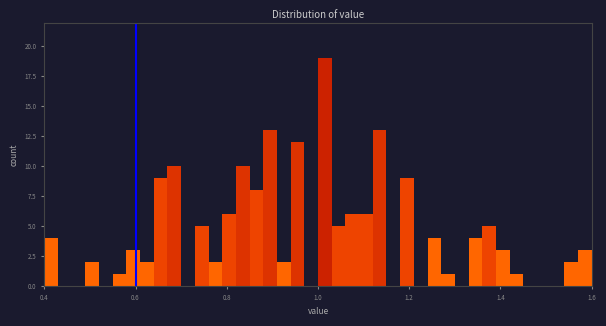

Read against the x-axis, roughly where is the centre of the tallest bar?

1.02